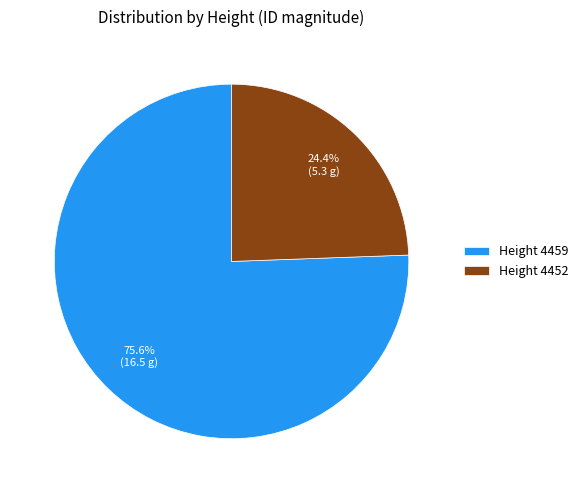

Rank the categories by value from highest to lowest.

Height 4459, Height 4452